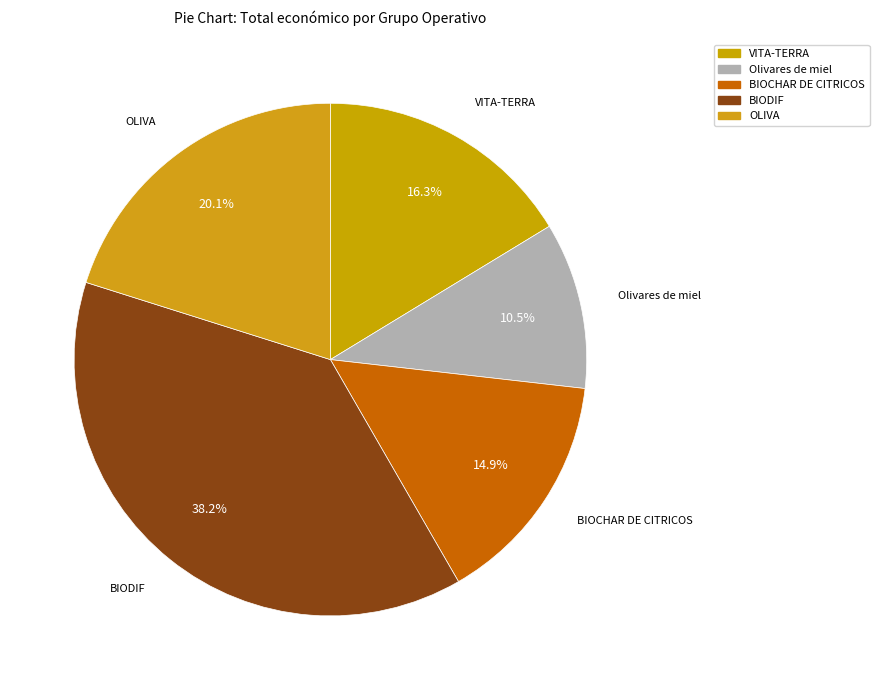

True or false: BIOCHAR DE CITRICOS accounts for 29% of the total.

False